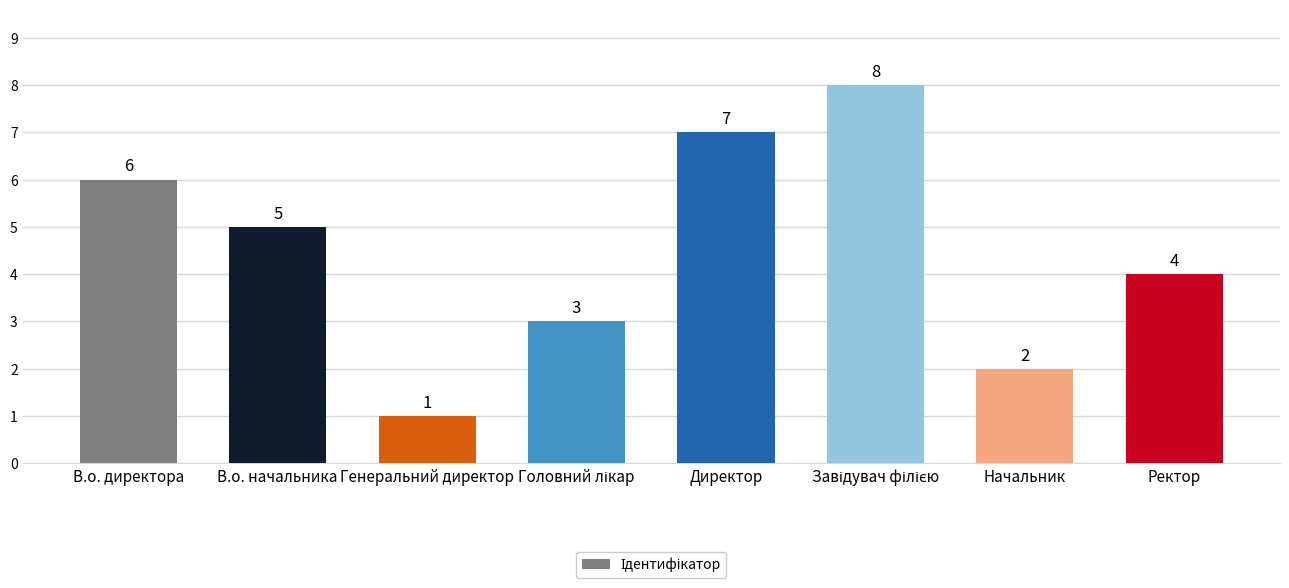

What is the label of the 1st bar from the left?

В.о. директора